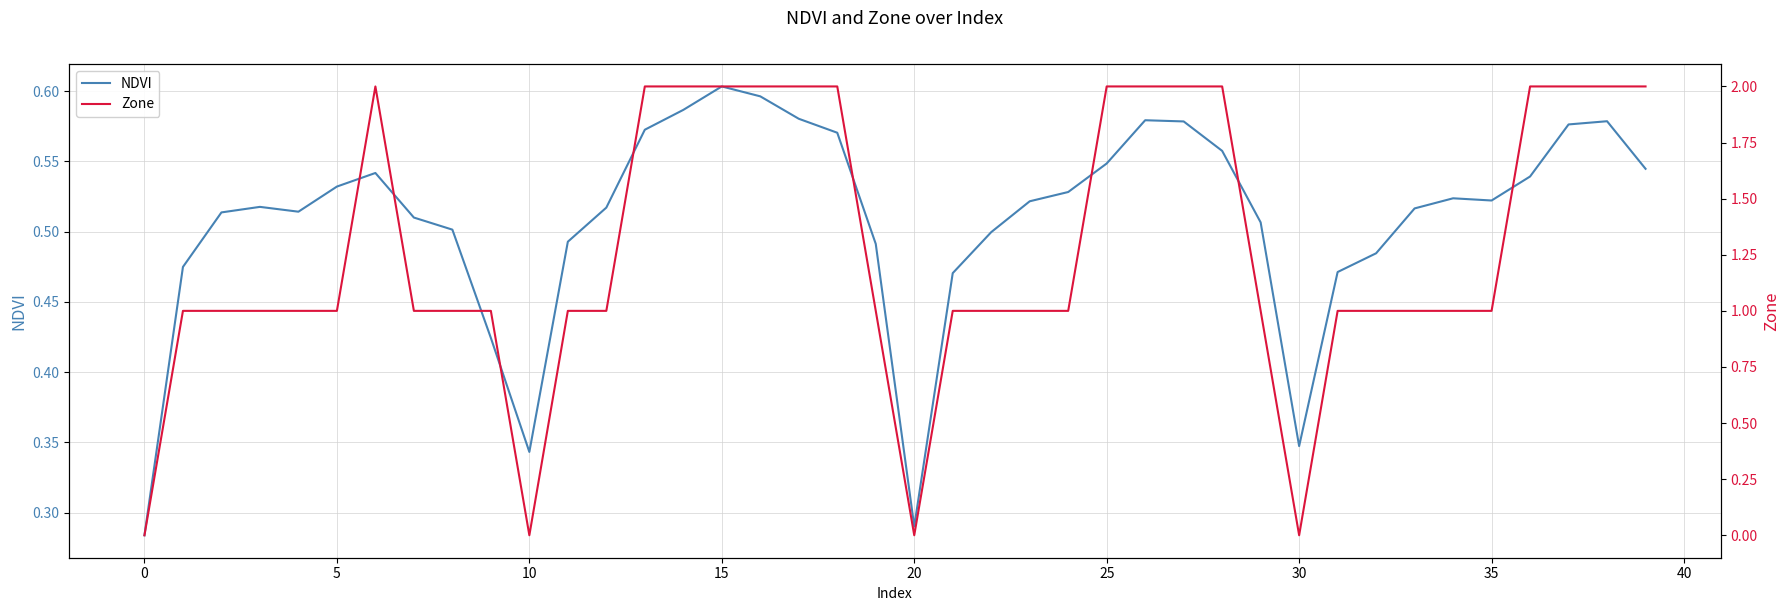

Is it true that NDVI equals 0.6 at 16?

True